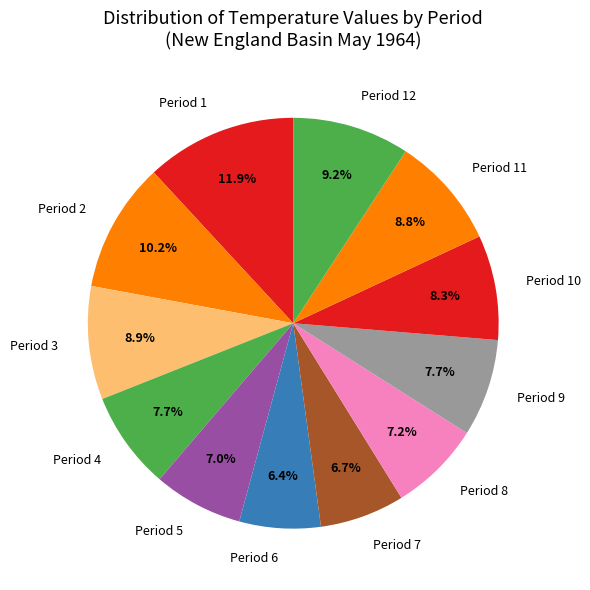

Which category has the biggest portion of the pie?

Period 1